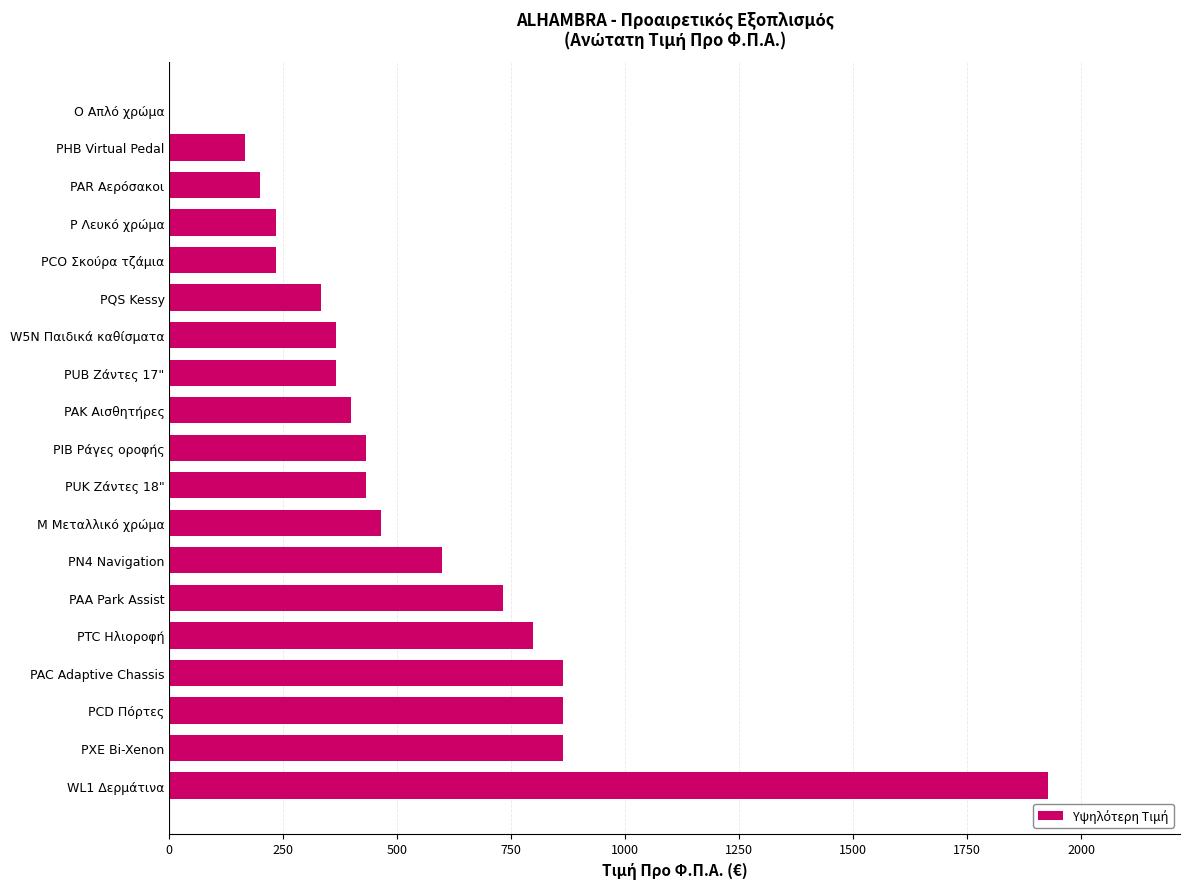

What value does the data have at PHB Virtual Pedal, to the nearest 50?

150